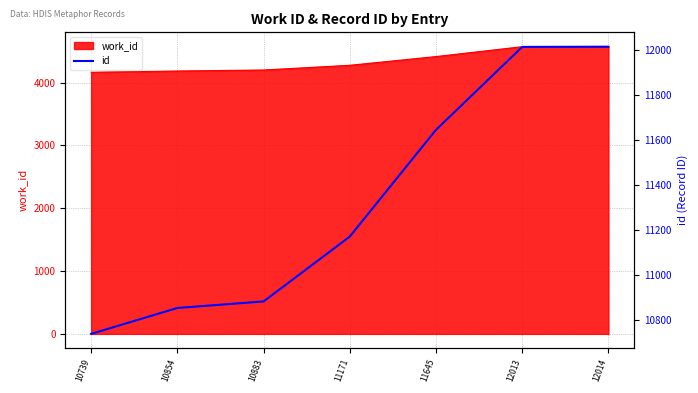

What is the lowest value of the work_id series?

4163